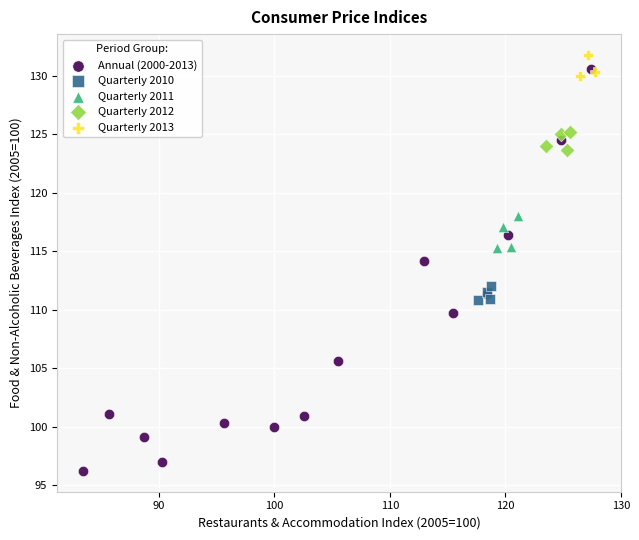

What are all the series names shown in the legend?

Annual (2000-2013), Quarterly 2010, Quarterly 2011, Quarterly 2012, Quarterly 2013